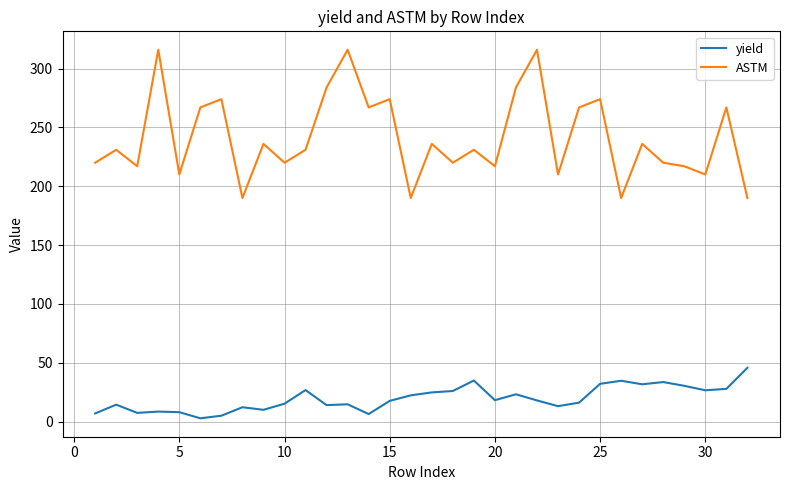

What is the difference between the maximum and minimum values in the yield series?

42.9